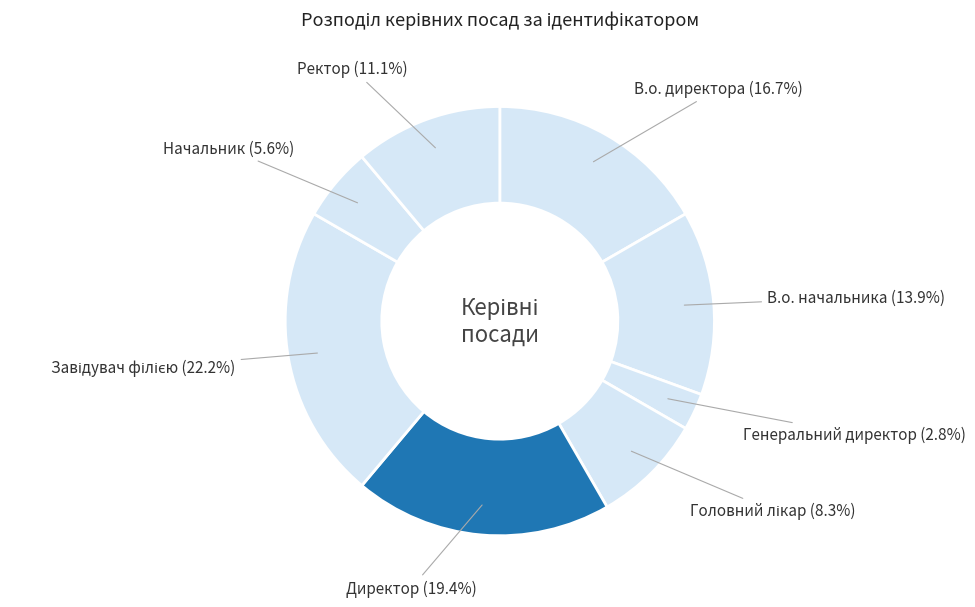

Does any single category account for the majority?

No